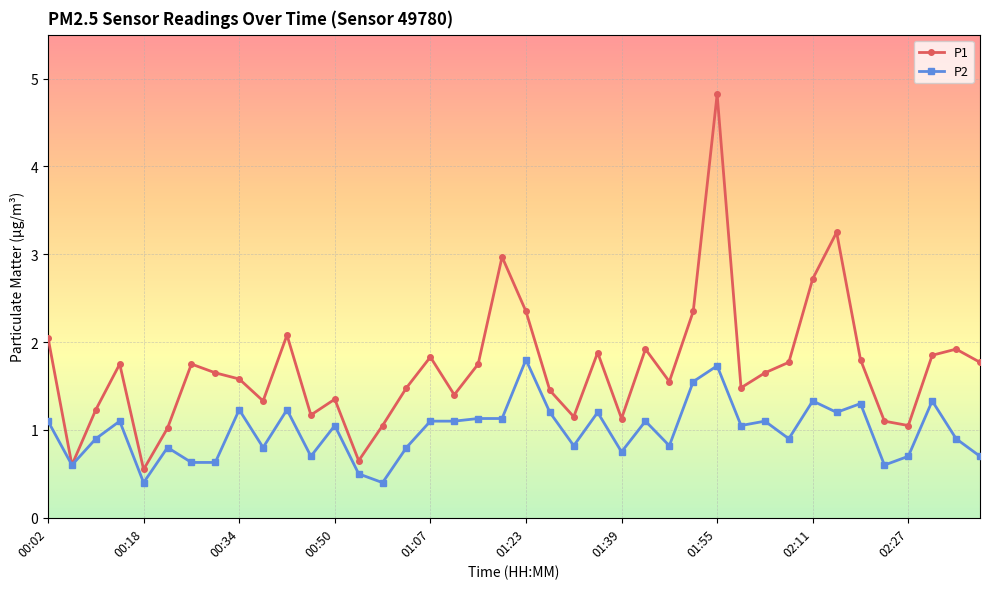

What is the value of the P2 point at the 11th from the left?

1.2